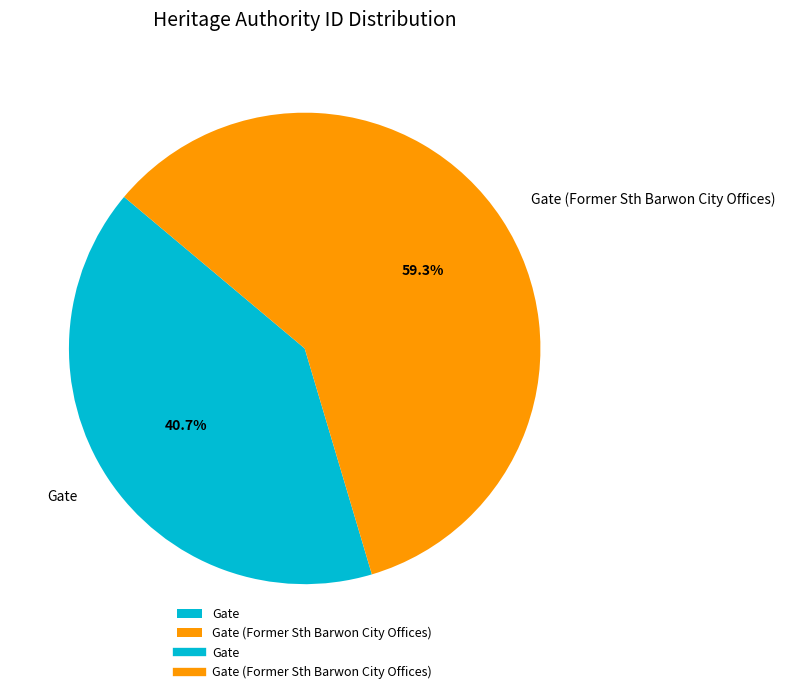

Combined, what portion of the pie is Gate and Gate (Former Sth Barwon City Offices)?

100.0%